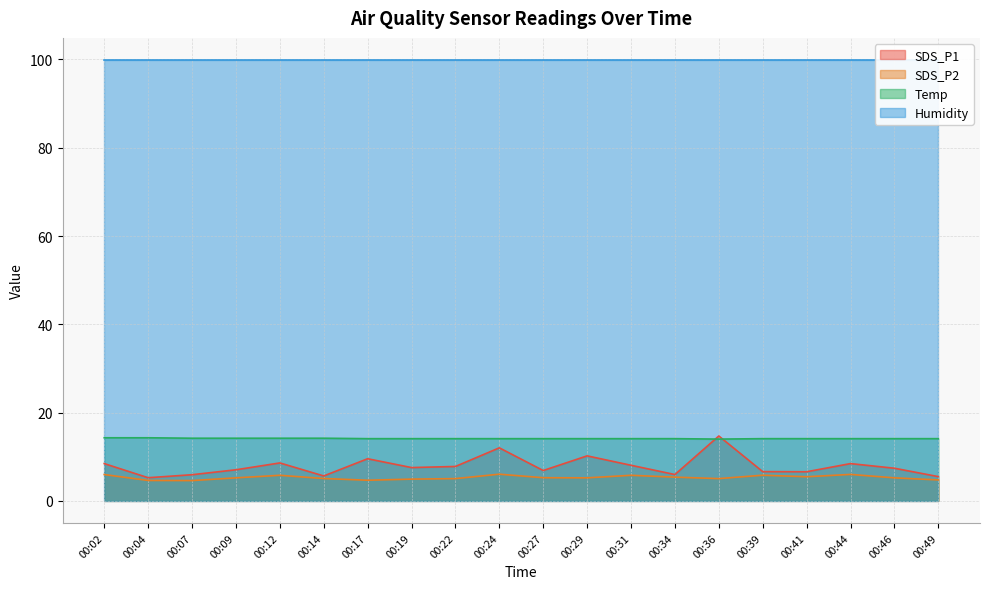

Is it true that SDS_P2 equals 5.8 at 00:39?

True